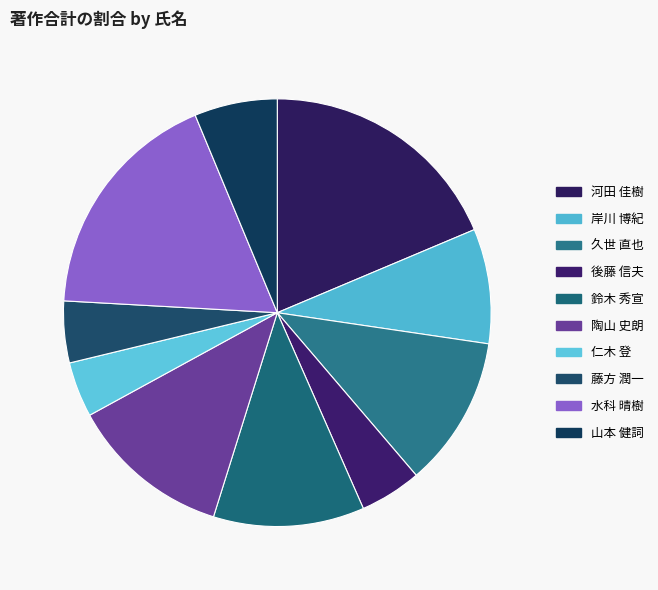

Combined, what portion of the pie is 後藤 信夫 and 藤方 潤一?

9.3%